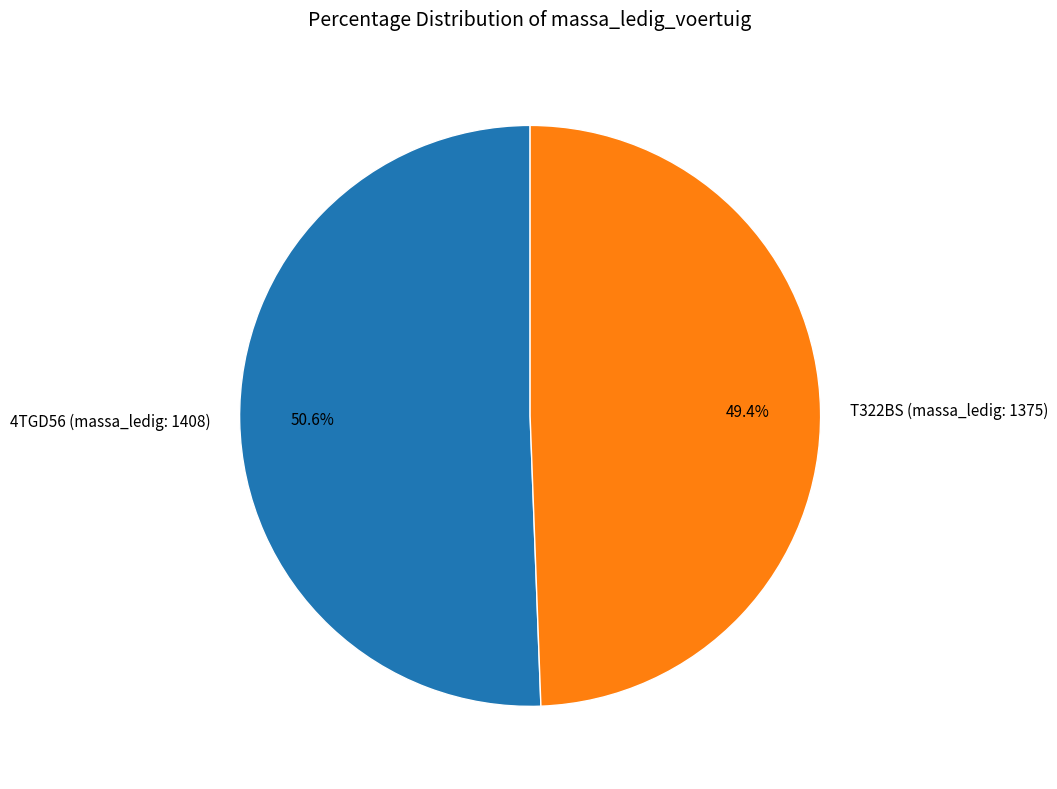

To the nearest percent, what is the difference between the T322BS (massa_ledig: 1375) and 4TGD56 (massa_ledig: 1408) slice percentages?

1%